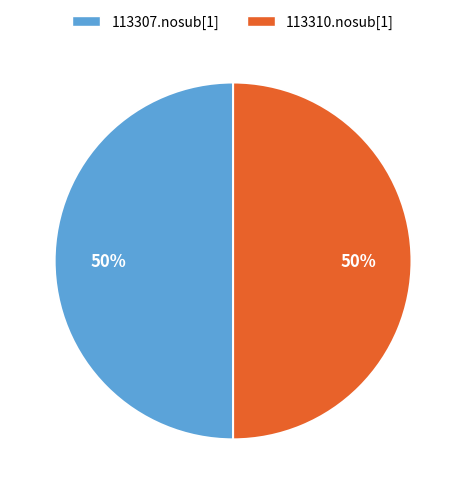

What percentage is the 113307.nosub[1] slice, to the nearest percent?

50%